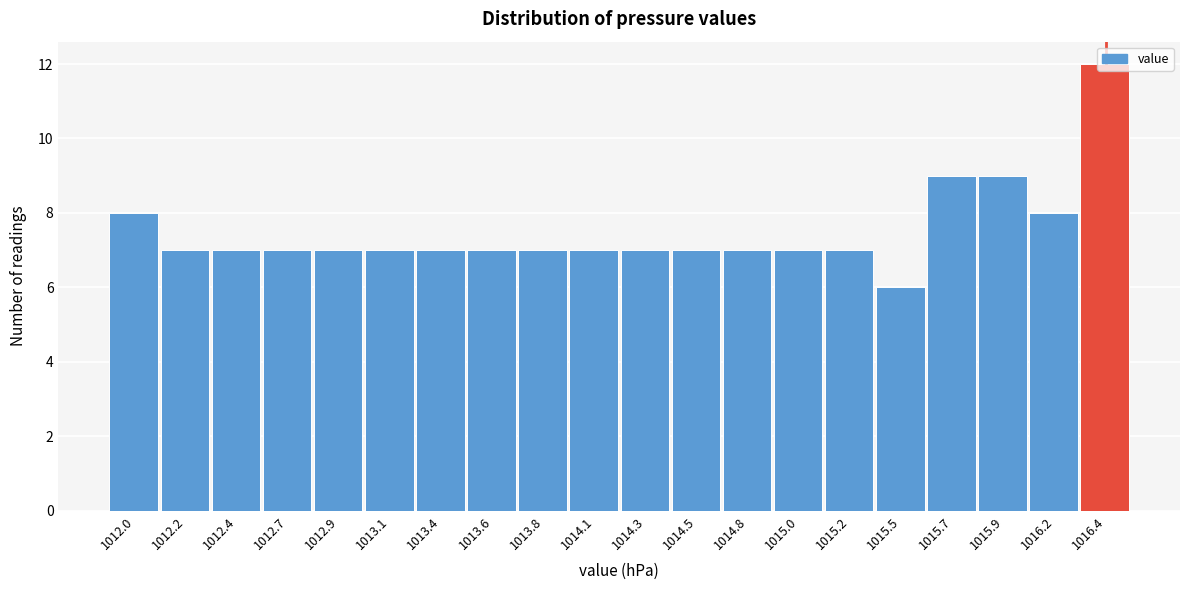

What is the label of the 6th bar from the right?

1015.2